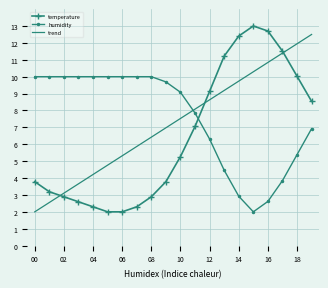

What is the minimum value shown in the chart?

2.0